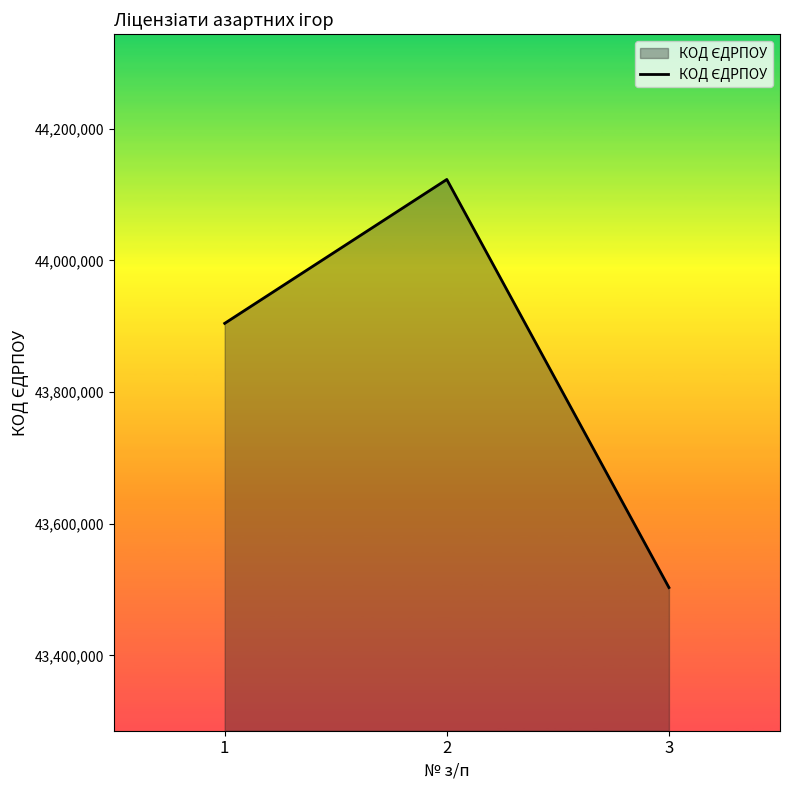

What is the difference between the values at 3 and 2?

619918